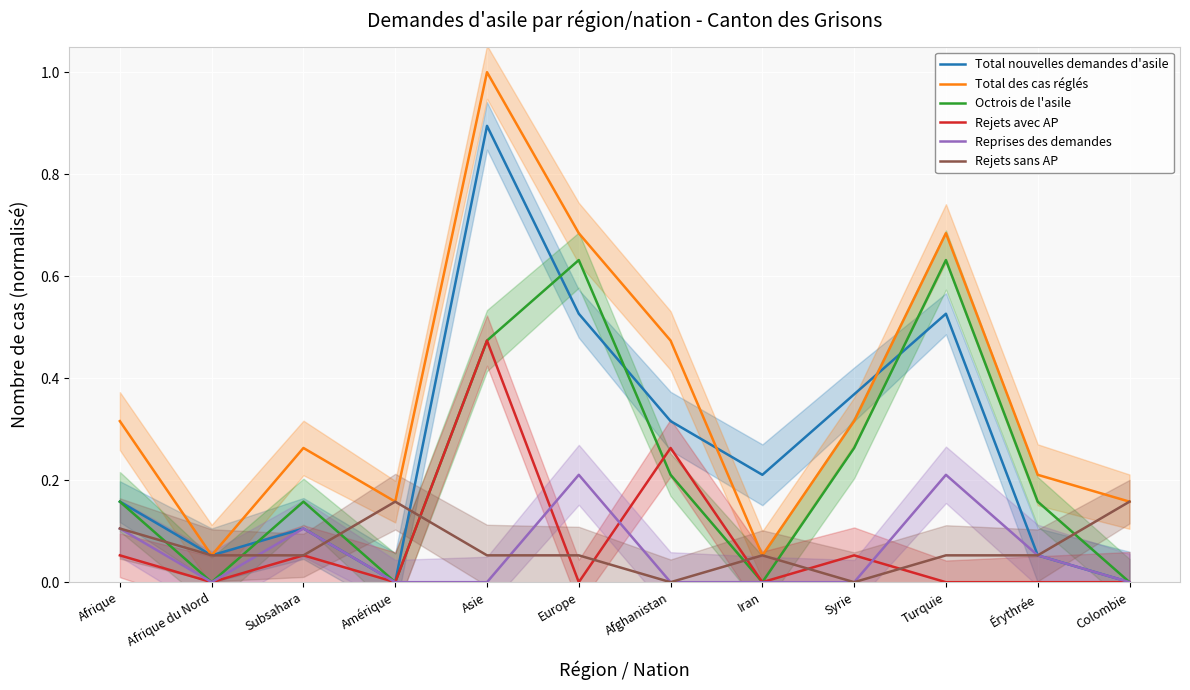

What is the label of the 8th point from the right?

Asie